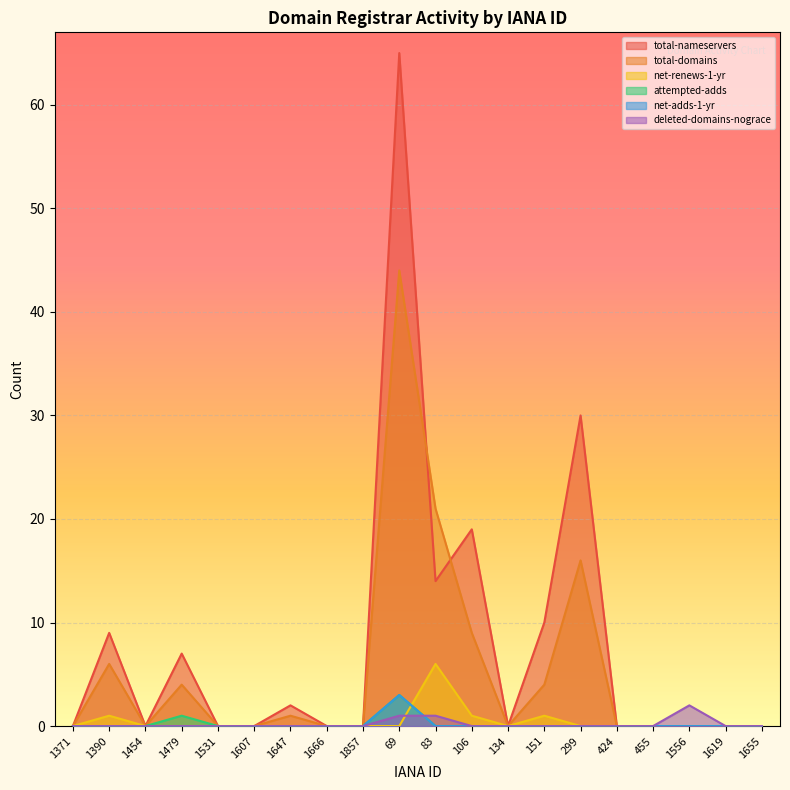

At how many categories does at least one series exceed 46?

1